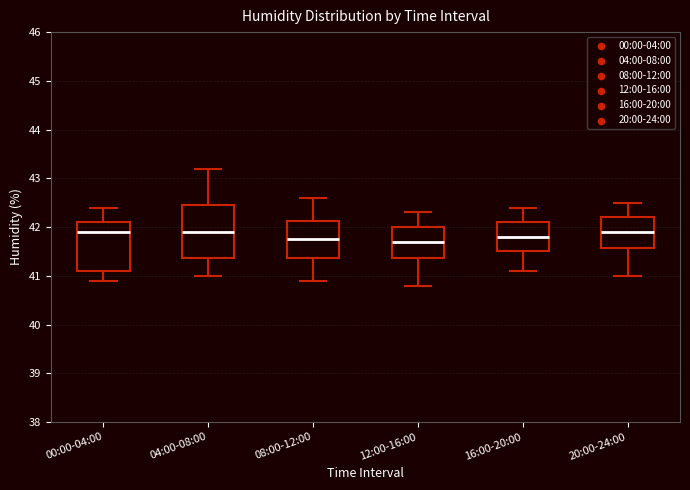

Reading left to right, read every box against the y-axis: the position of its median line, the range the box covers, and the ends of its whiskers. The values are not printed on the chart, so give them approximately, as read against the axis.

00:00-04:00: median 41.9, box 41.1 to 42.1, whiskers 40.9 to 42.4
04:00-08:00: median 41.9, box 41.4 to 42.5, whiskers 41.0 to 43.2
08:00-12:00: median 41.8, box 41.4 to 42.1, whiskers 40.9 to 42.6
12:00-16:00: median 41.7, box 41.4 to 42.0, whiskers 40.8 to 42.3
16:00-20:00: median 41.8, box 41.5 to 42.1, whiskers 41.1 to 42.4
20:00-24:00: median 41.9, box 41.6 to 42.2, whiskers 41.0 to 42.5